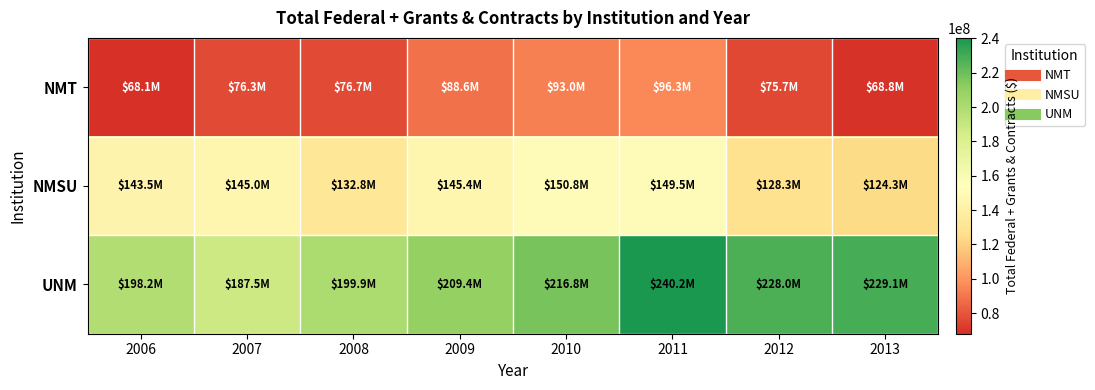

Reading right to left, extract all data points from this chart.

NMT: 2013=68835130	2012=75735473	2011=96287089	2010=93017984	2009=88568023	2008=76742582	2007=76282235	2006=68062056
NMSU: 2013=124302710	2012=128258093	2011=149510246	2010=150770581	2009=145448178	2008=132762016	2007=145034681	2006=143495982
UNM: 2013=229070688	2012=227960734	2011=240245049	2010=216812662	2009=209355562	2008=199918513	2007=187499113	2006=198207858